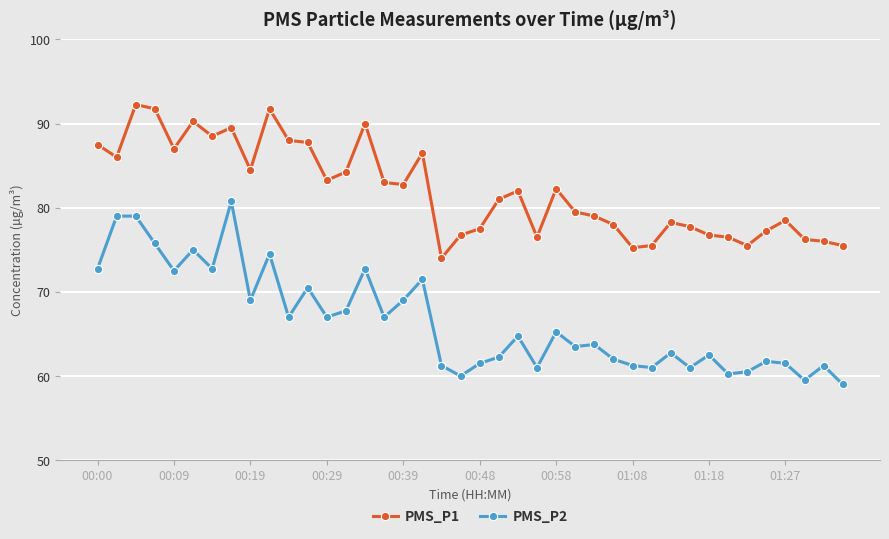

What is the lowest value of the PMS_P1 series?

74.0